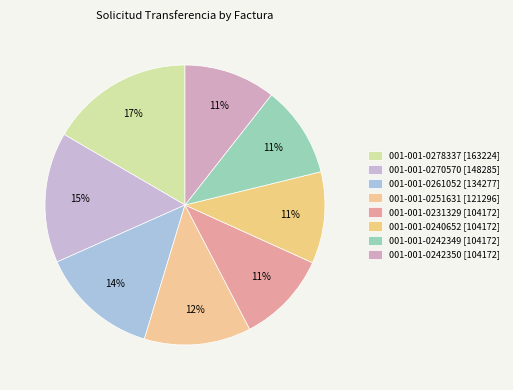

What percentage is the 001-001-0278337 [163224] slice, to the nearest percent?

17%